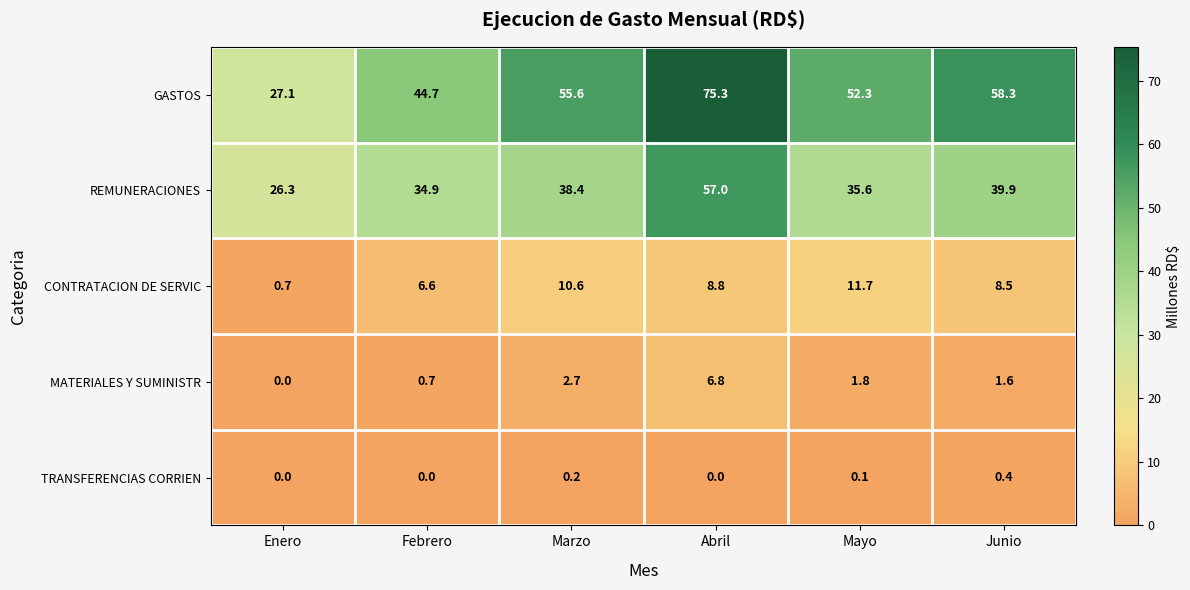

Is it true that GASTOS equals 23.5 at Febrero?

False